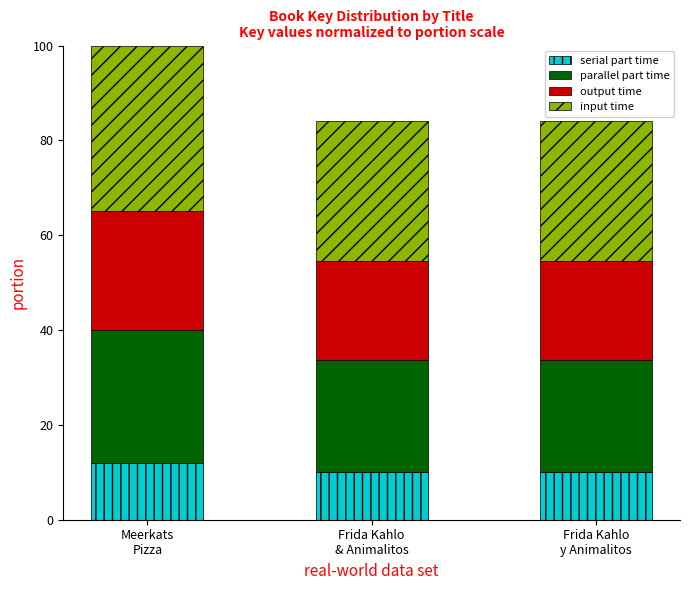

What is the highest value of the serial part time series?

12.0